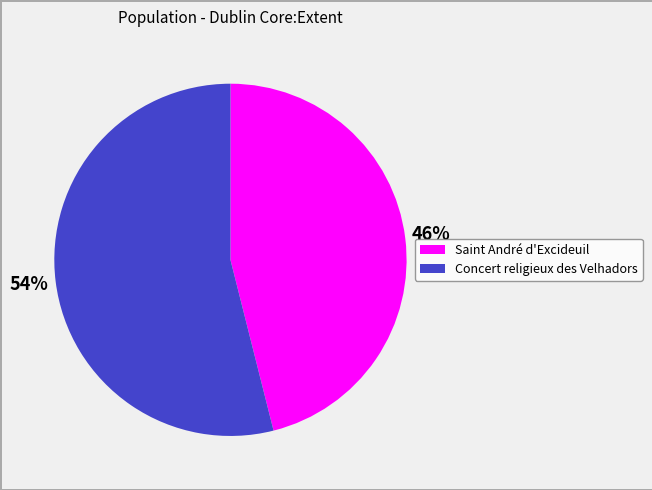

Is Saint André d'Excideuil the majority of the pie?

No